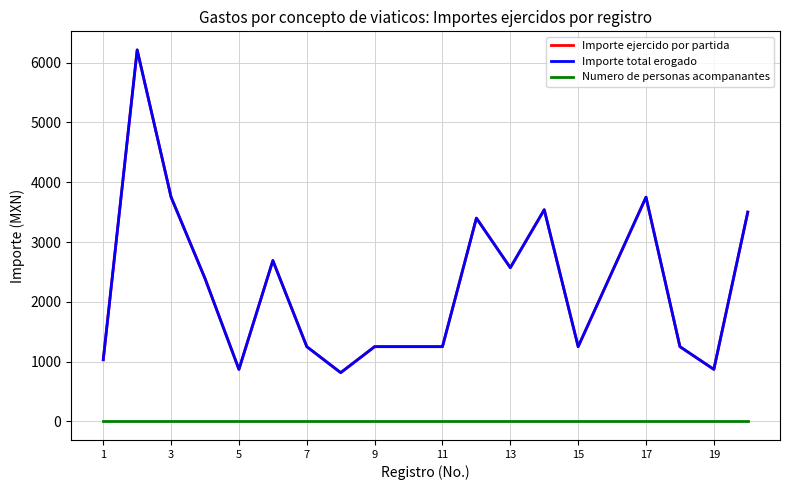

Is this an area chart (filled region under the line)?

No